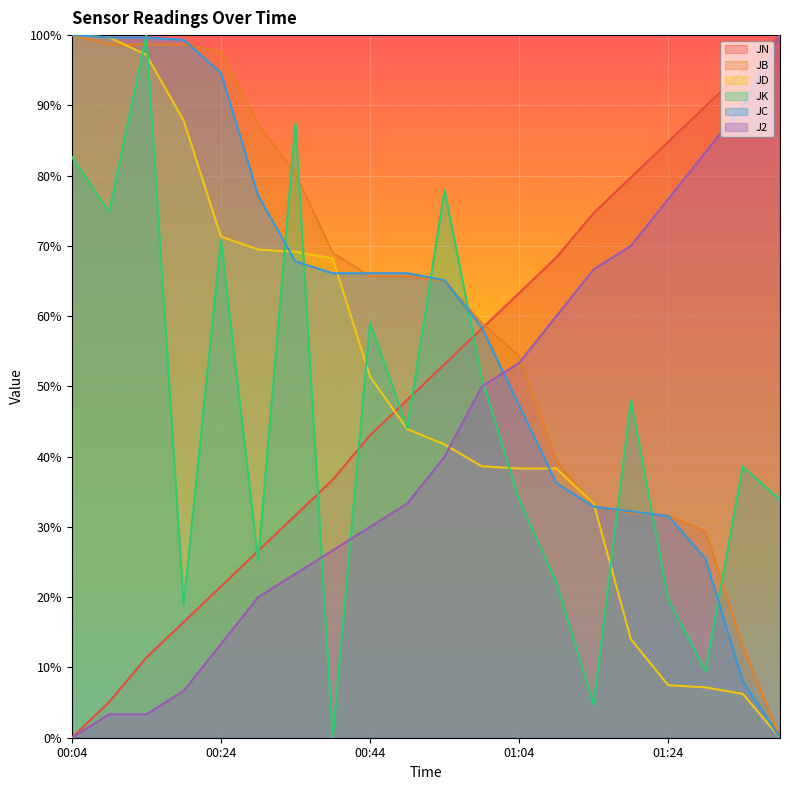

What are all the series names shown in the legend?

JN, JB, JD, JK, JC, J2